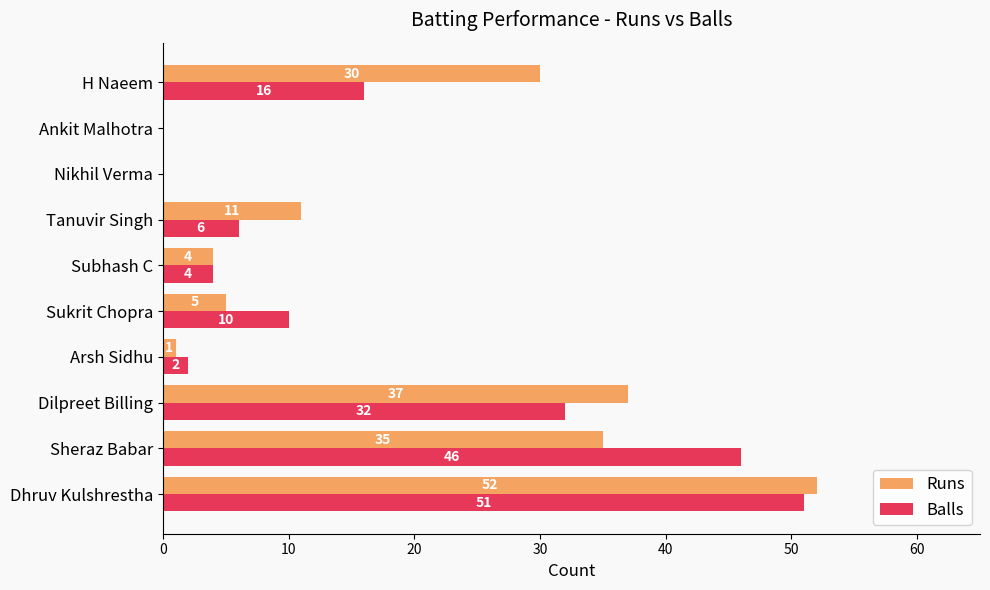

Which series has the widest spread of values?

Runs